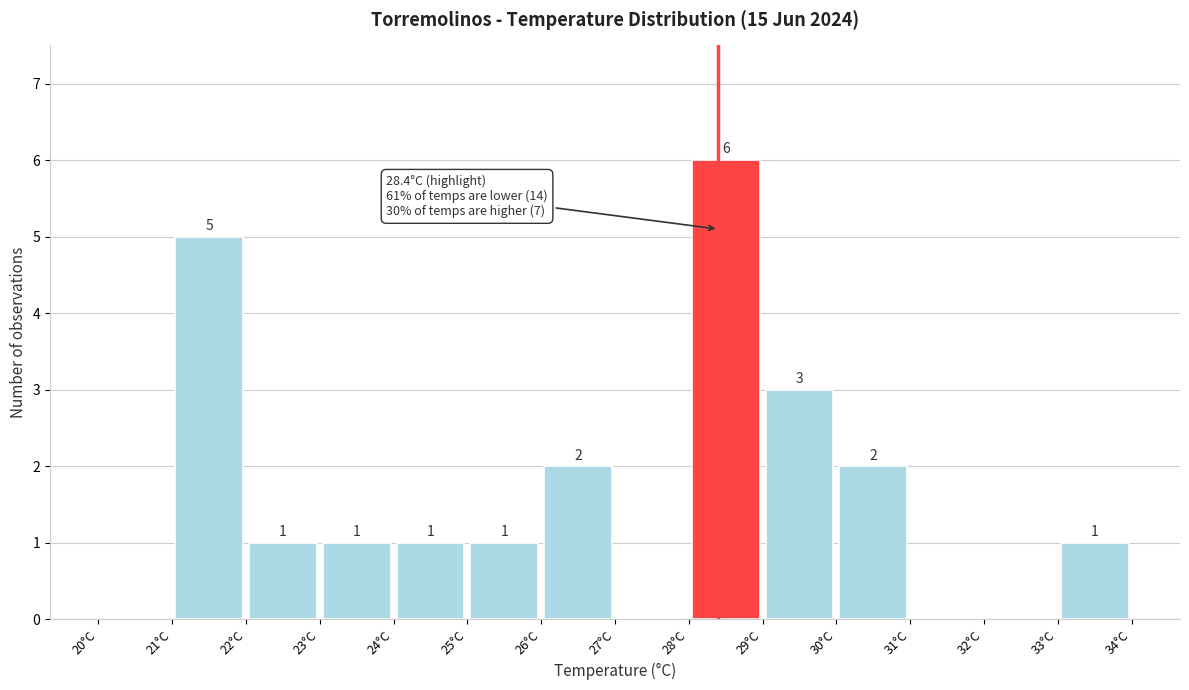

Over which range of the x-axis is the bar tallest?

28 to 29